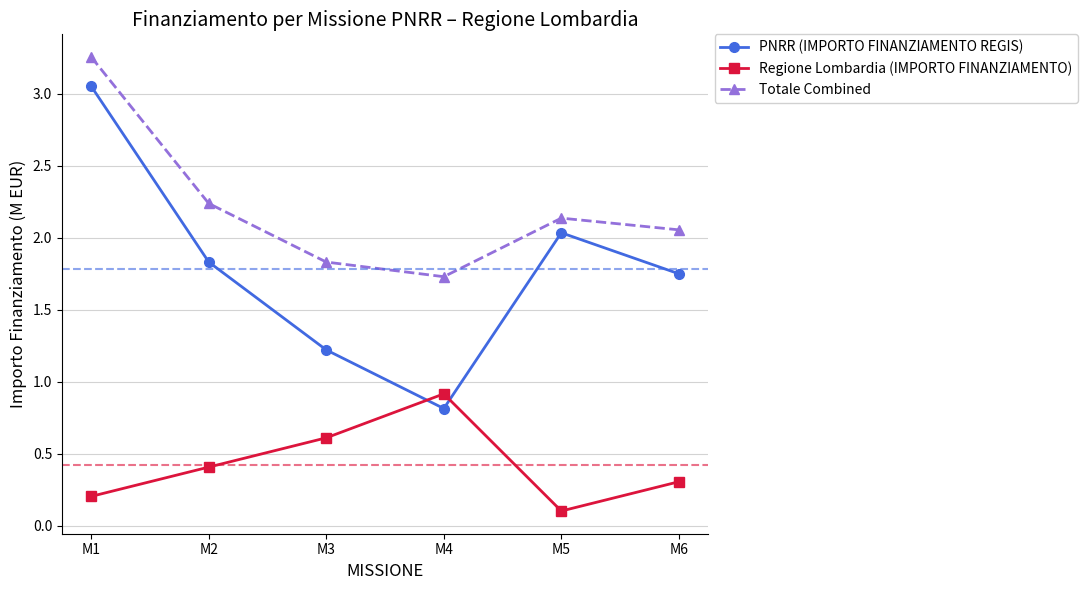

Which series has the largest total across all categories?

Totale Combined